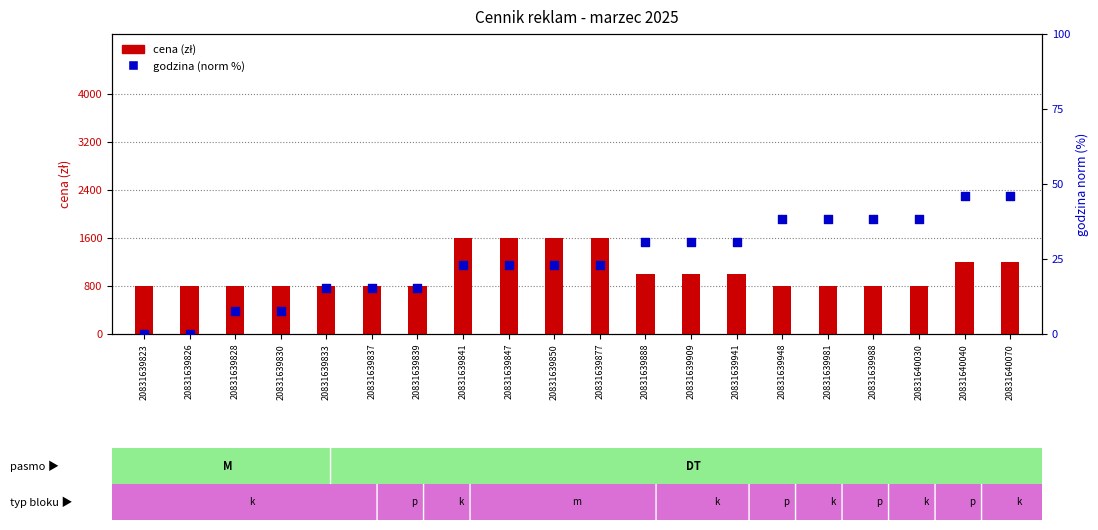

Which series contains the lowest Y value?

godzina (norm %)